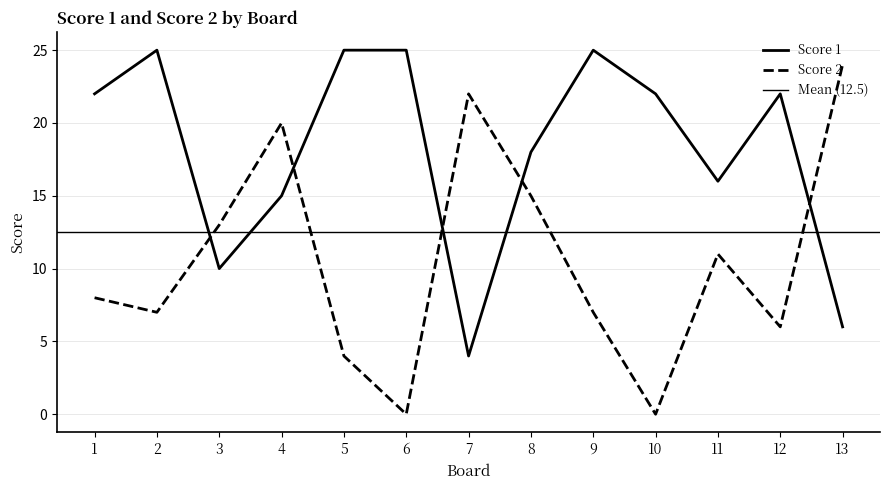

True or false: Score 1 has a value of 25 at 5.

True